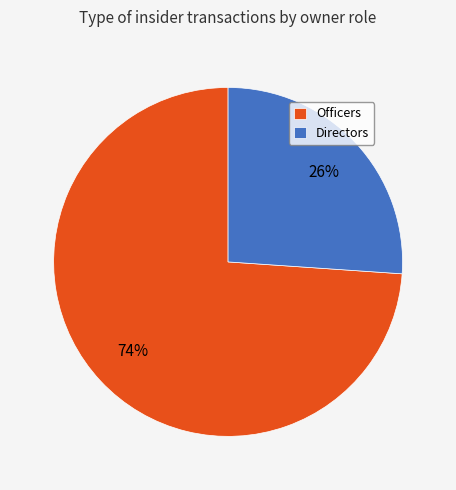

To the nearest percent, what portion does Officers represent?

74%